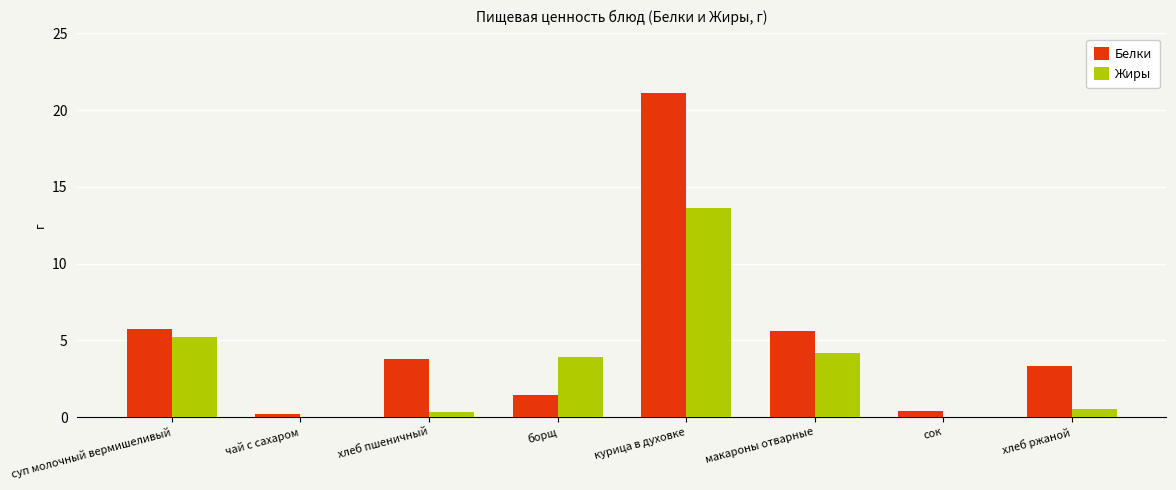

What is the difference between the Жиры values at хлеб ржаной and борщ?

3.4